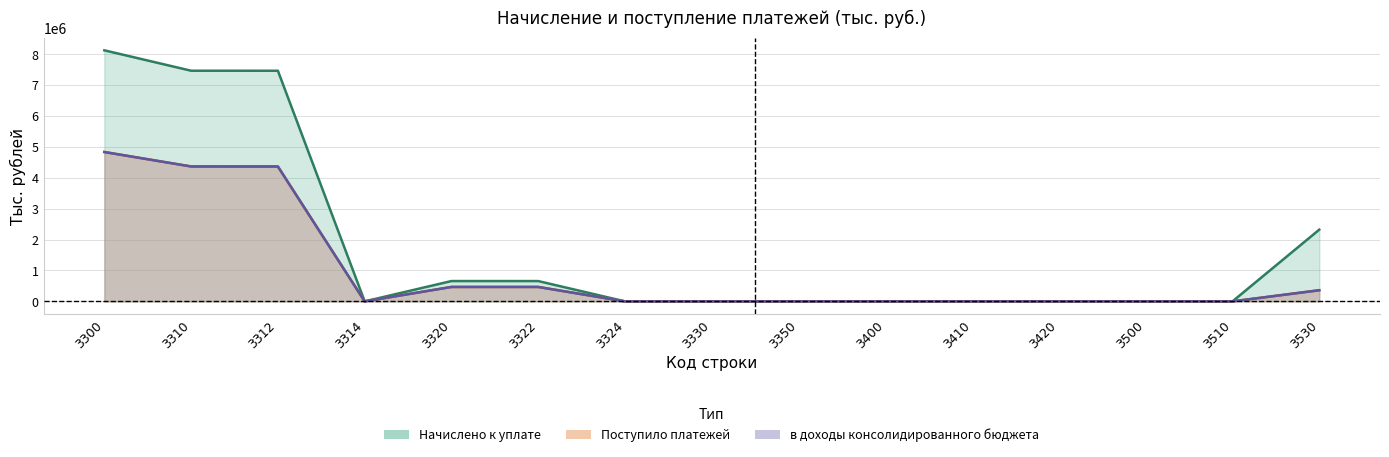

True or false: Начислено к уплате and в доходы консолидированного бюджета cross at least once.

True